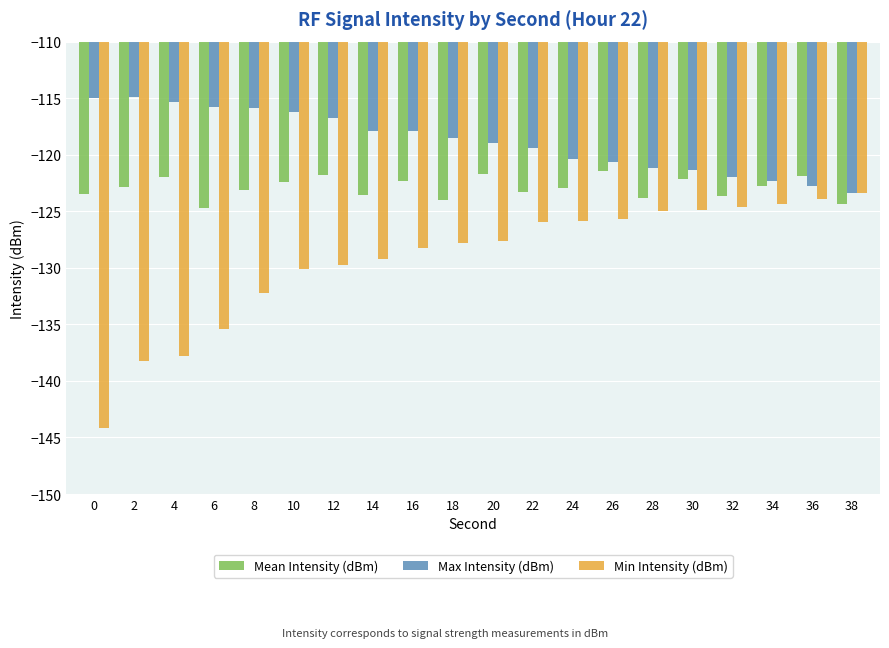

At how many categories does at least one series exceed -130?

20